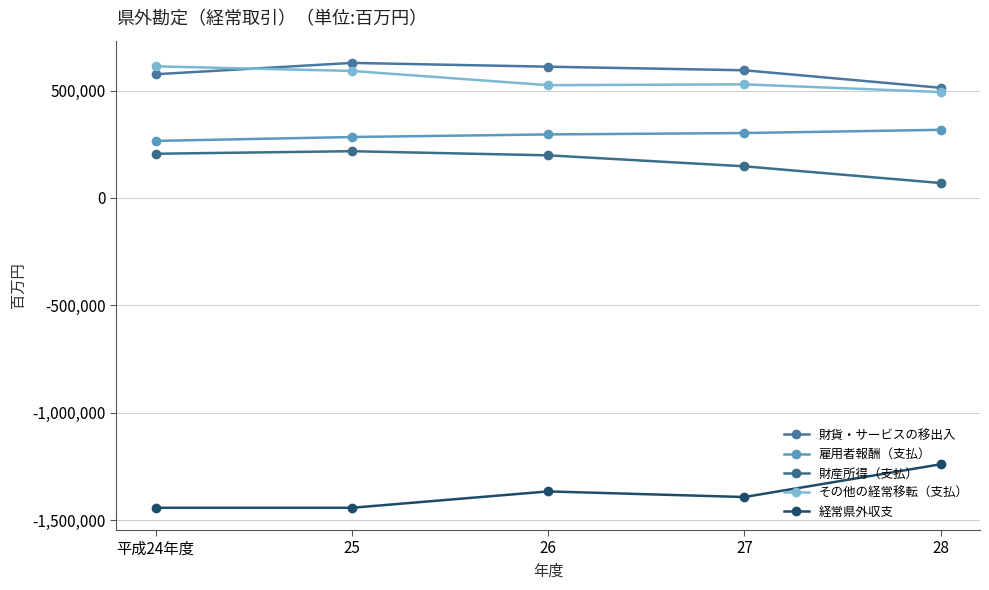

At which category does the chart reach its minimum across all series?

25